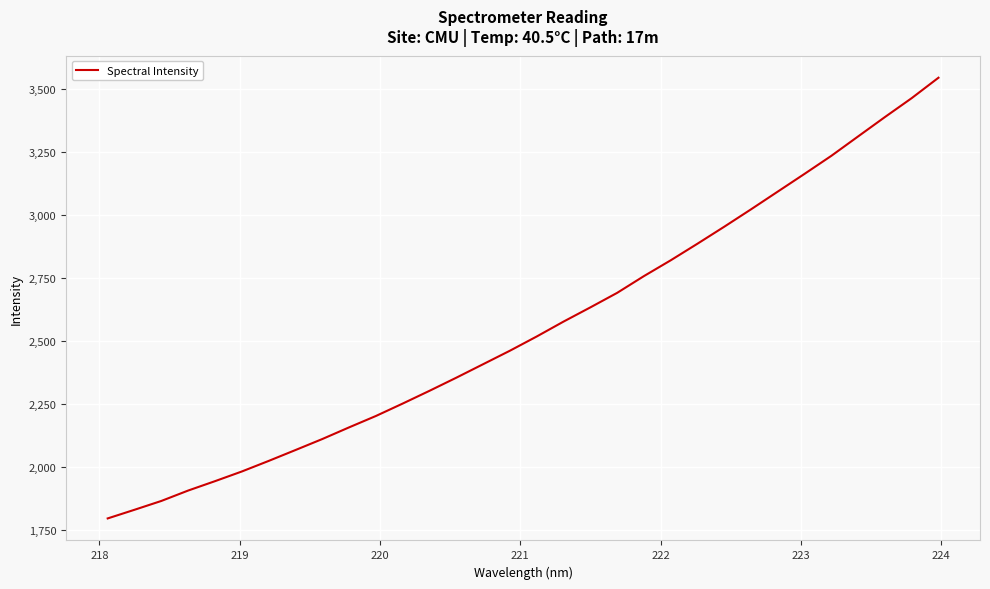

What is the greatest value displayed?

3546.0